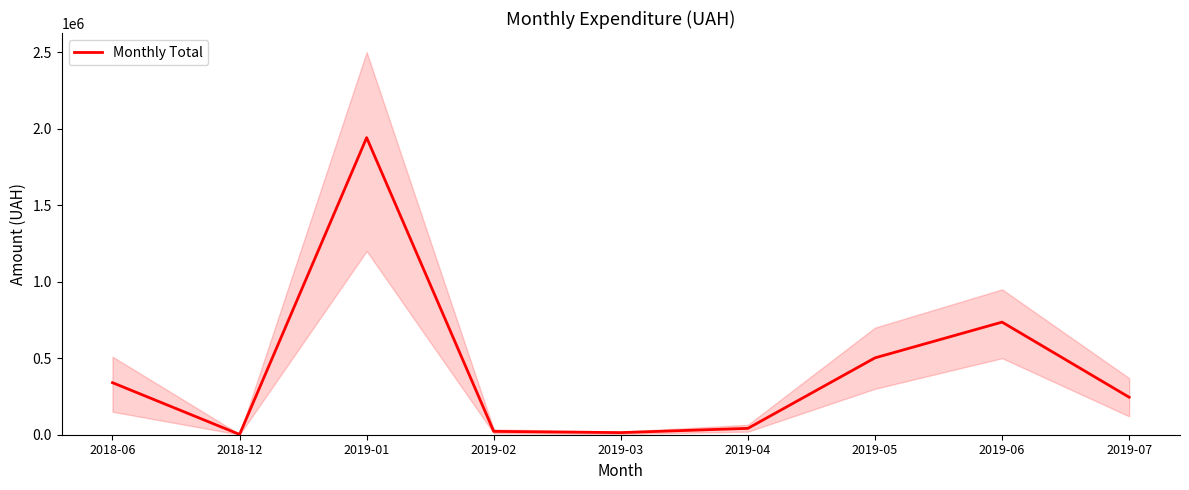

True or false: the data shows 740489.4 at 2019-01.

False